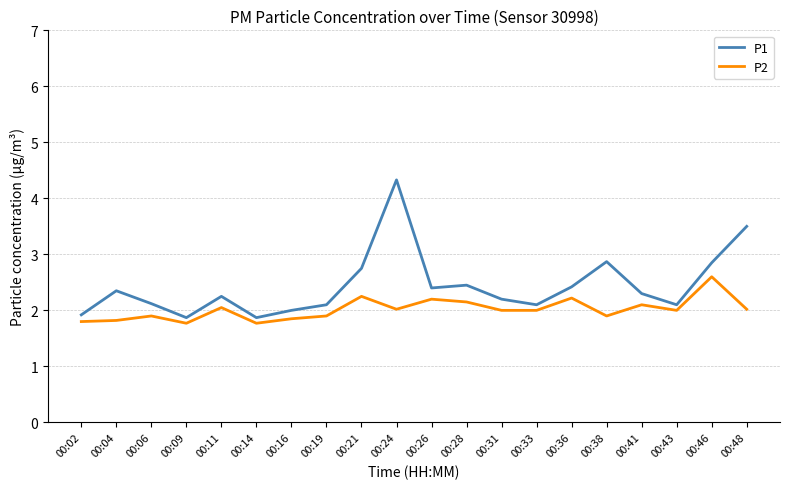

What are all the series names shown in the legend?

P1, P2